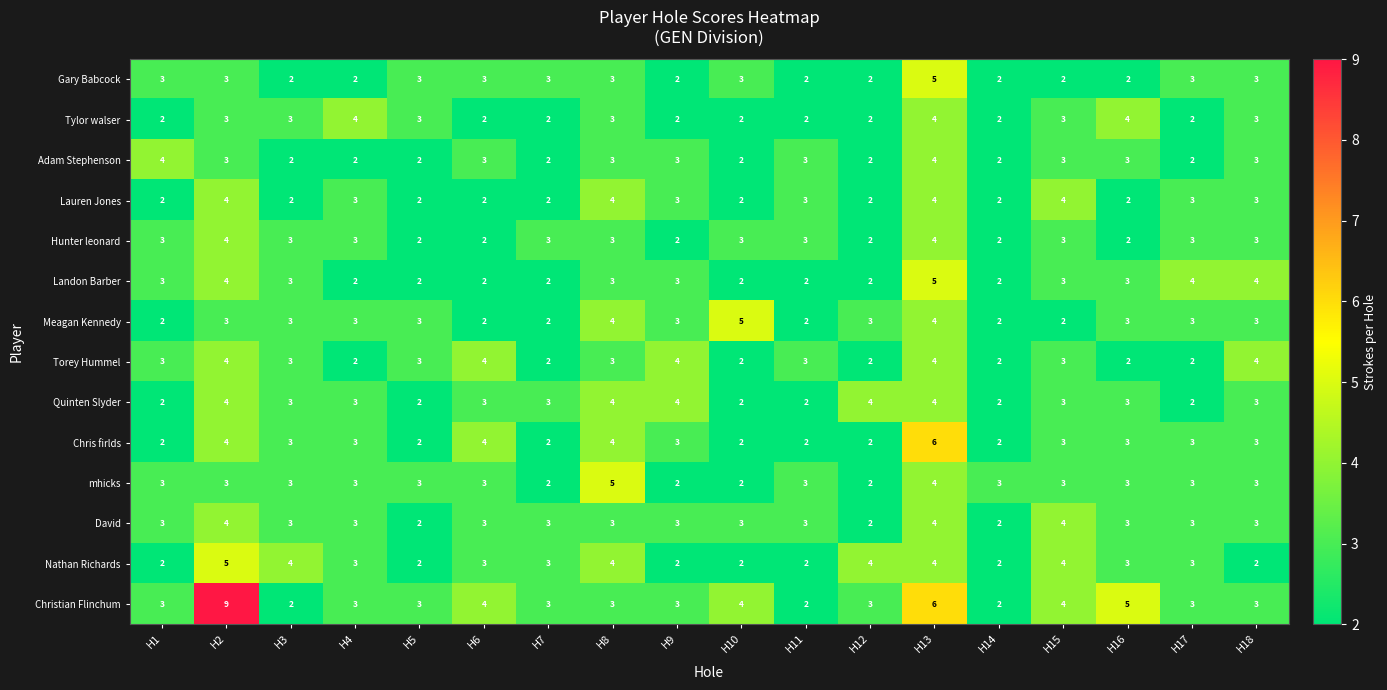

What is the sum of all Quinten Slyder values?

53